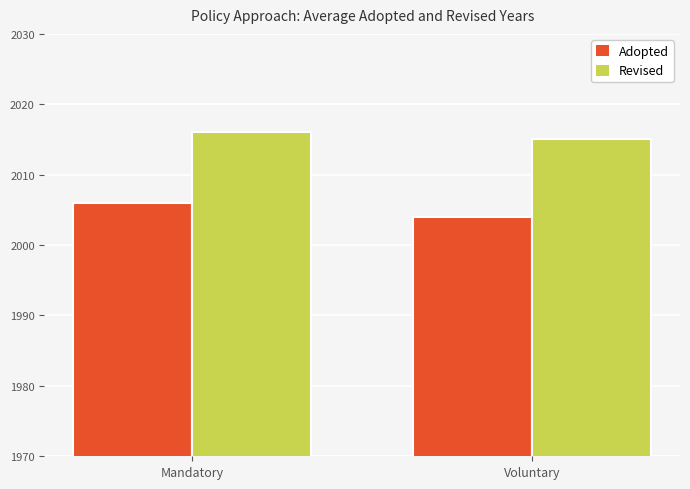

Count the number of data series in this chart.

2